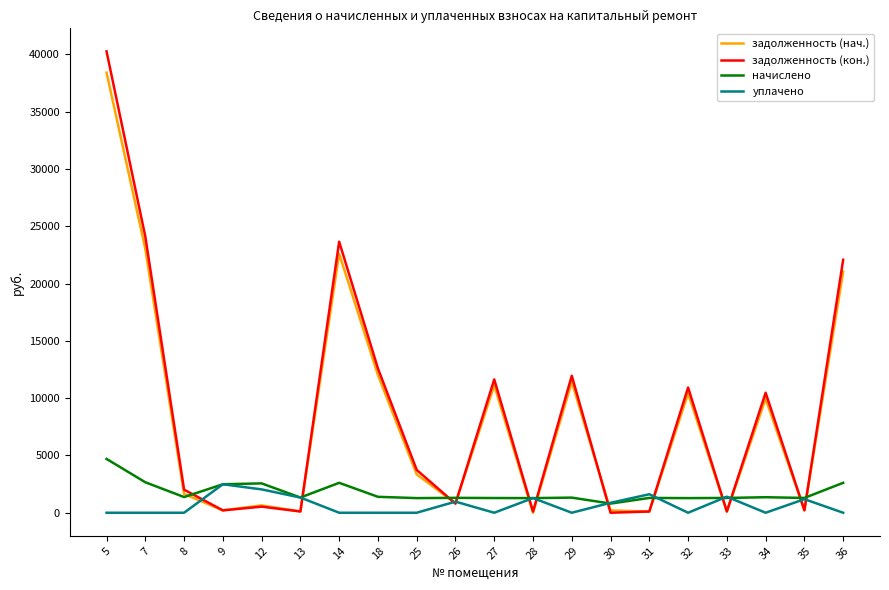

What is the difference between the highest and lowest values at 25?

3734.1